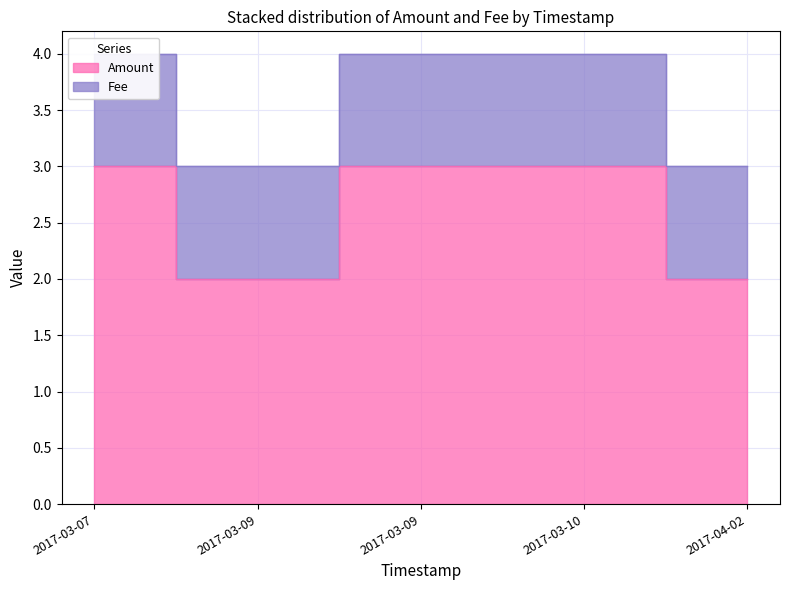

What is the greatest value displayed?

3